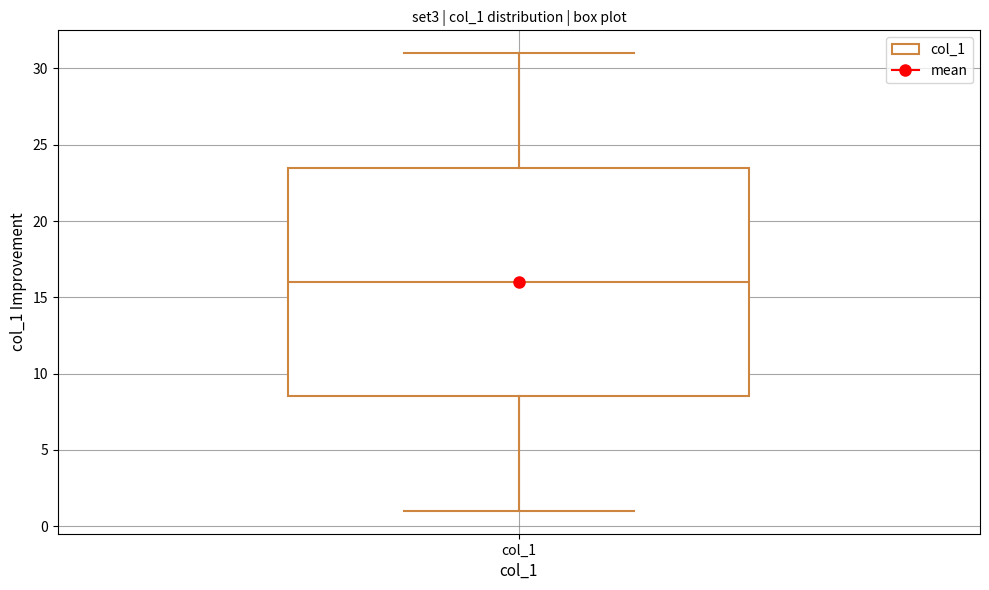

Read this box plot against the y-axis: the position of the median line, the range covered by the box, and the ends of both whiskers. The values are not printed on the chart, so give them approximately, as read against the axis.

median 16.0, box 8.5 to 23.5, whiskers 1.0 to 31.0